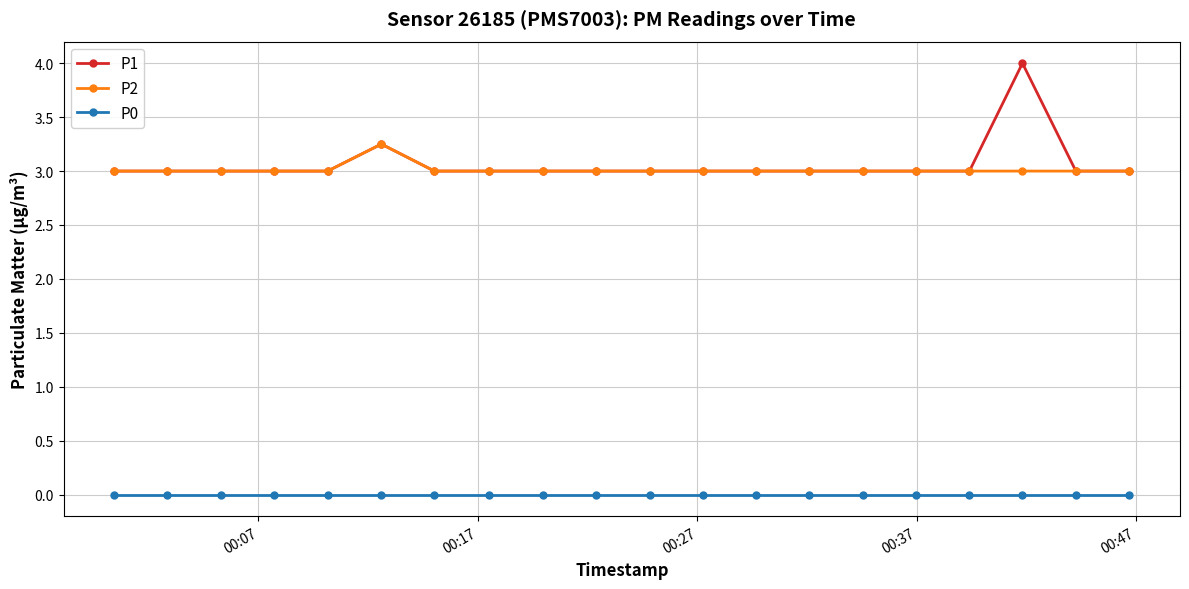

At how many categories does at least one series exceed 1?

20